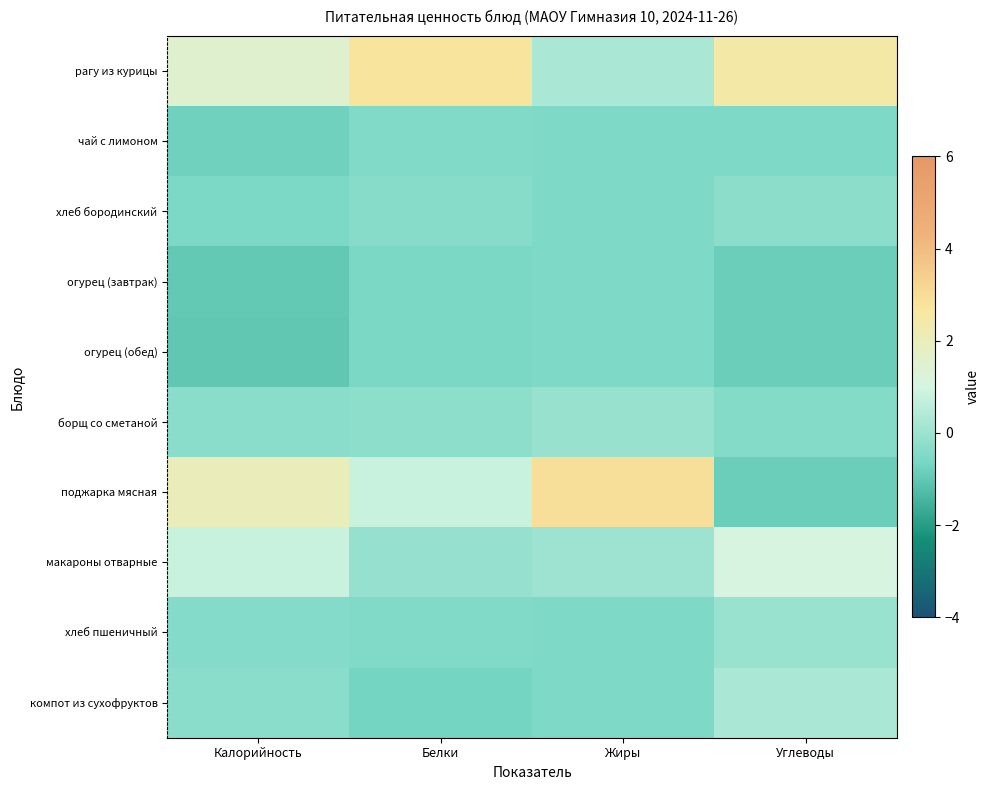

List the series in order of their peak value, highest first.

поджарка мясная, рагу из курицы, макароны отварные, компот из сухофруктов, хлеб пшеничный, борщ со сметаной, хлеб бородинский, чай с лимоном, огурец (завтрак), огурец (обед)